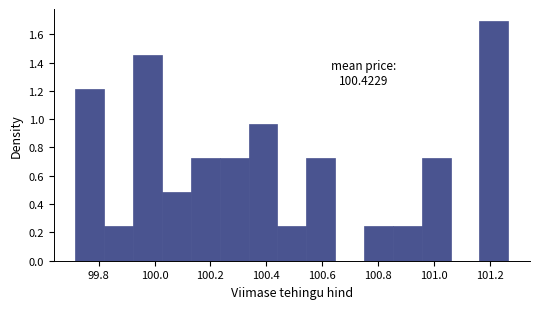

Which range on the x-axis has the tallest bar?

101.16 to 101.26